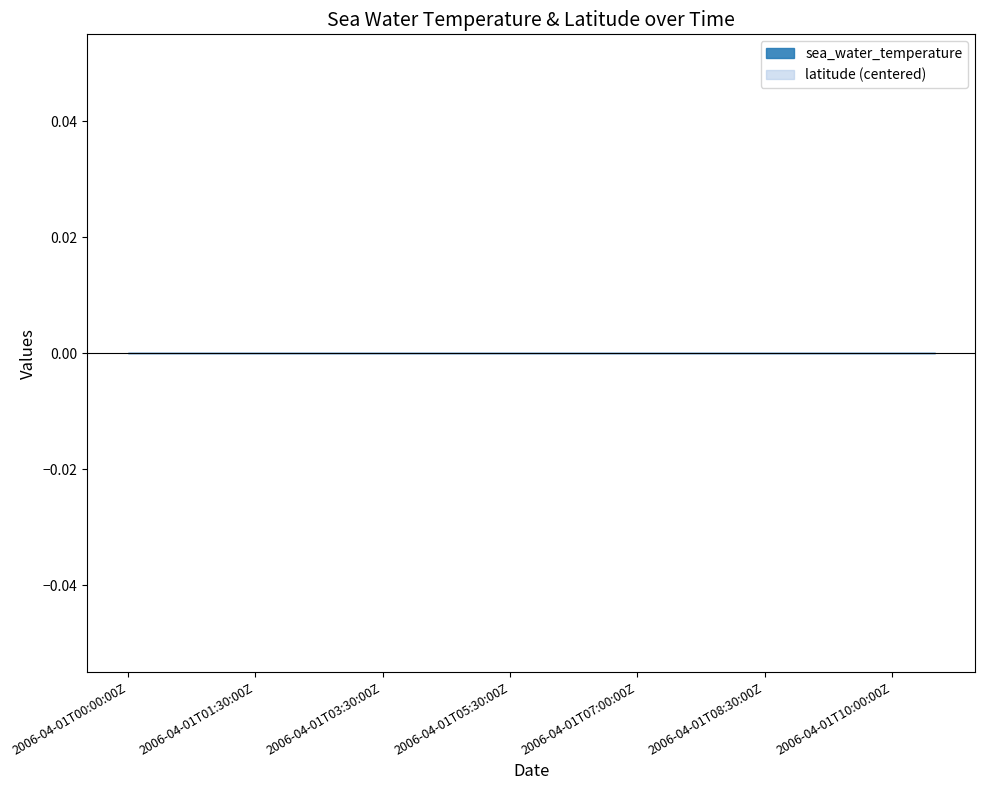

Does the chart have visible grid lines?

No